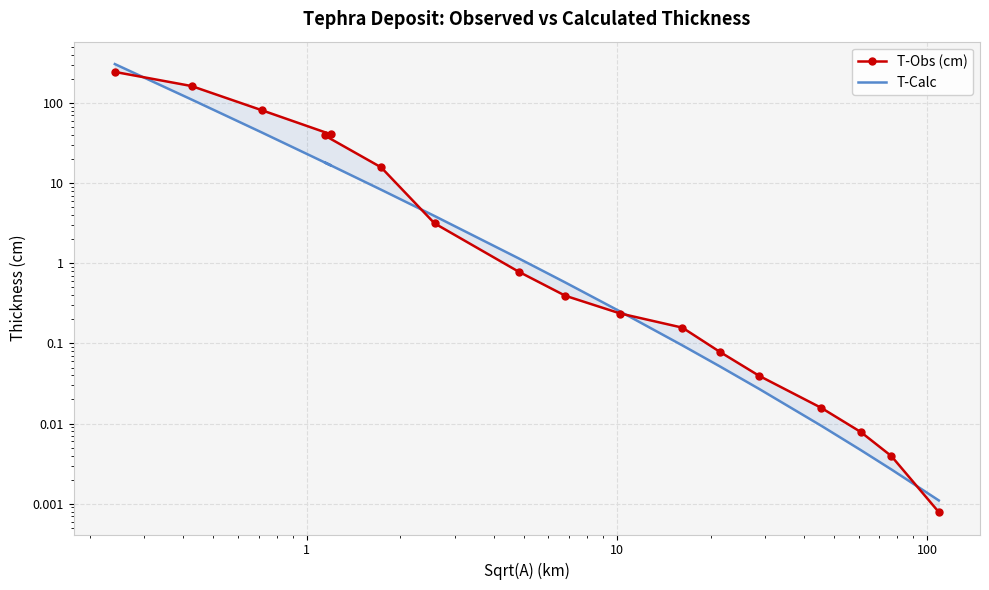

True or false: T-Obs (cm) has more than 0 points higher than both neighbors.

False